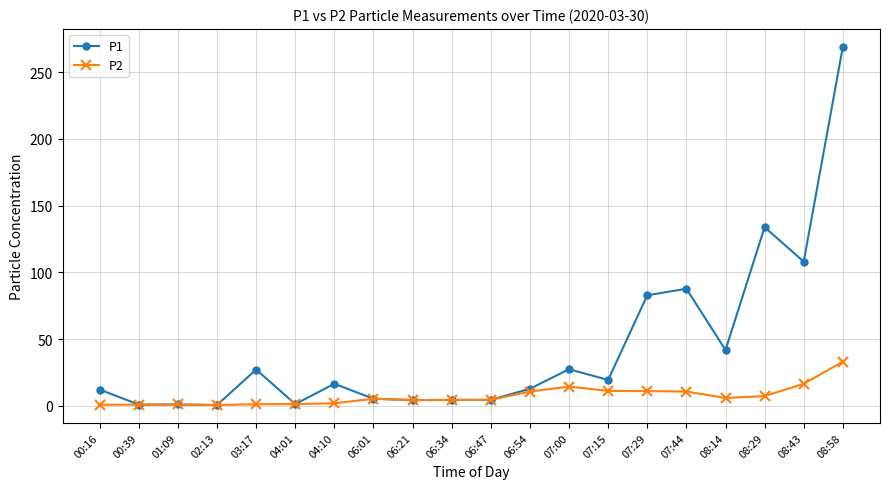

What is the difference between the highest and lowest values at 08:29?

126.5